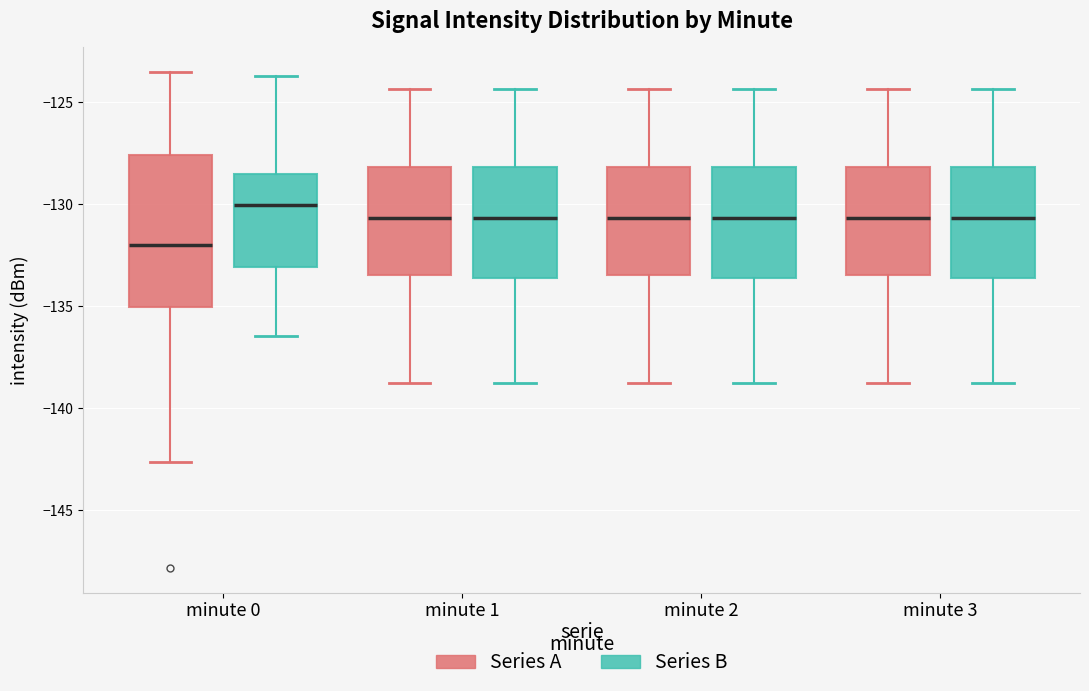

Reading left to right, transcribe this box plot: for each box, give where its median line is, the range the box spans, and where its two whiskers end, as read against the y-axis. The values are not printed on the chart, so give them approximately, as read against the axis.

minute 0 (Series A): median -132.0, box -135.0 to -127.5, whiskers -142.5 to -123.5
minute 0 (Series B): median -130.0, box -133.0 to -128.5, whiskers -136.5 to -123.5
minute 1 (Series A): median -130.5, box -133.5 to -128.0, whiskers -139.0 to -124.5
minute 1 (Series B): median -130.5, box -133.5 to -128.0, whiskers -139.0 to -124.5
minute 2 (Series A): median -130.5, box -133.5 to -128.0, whiskers -139.0 to -124.5
minute 2 (Series B): median -130.5, box -133.5 to -128.0, whiskers -139.0 to -124.5
minute 3 (Series A): median -130.5, box -133.5 to -128.0, whiskers -139.0 to -124.5
minute 3 (Series B): median -130.5, box -133.5 to -128.0, whiskers -139.0 to -124.5